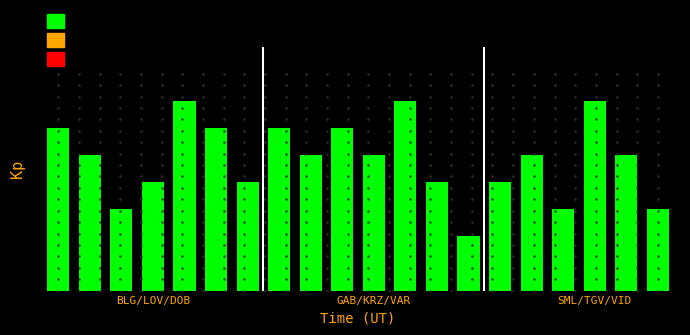

What is the minimum value shown in the chart?

2